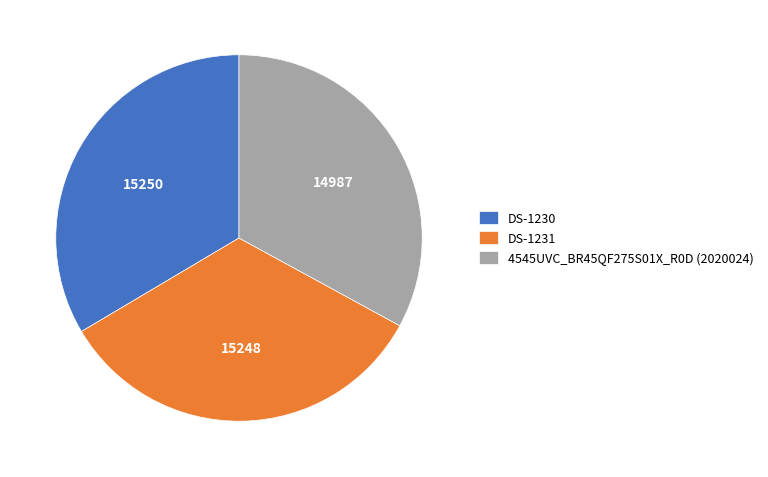

What is the smallest slice in the pie chart?

4545UVC_BR45QF275S01X_R0D (2020024)